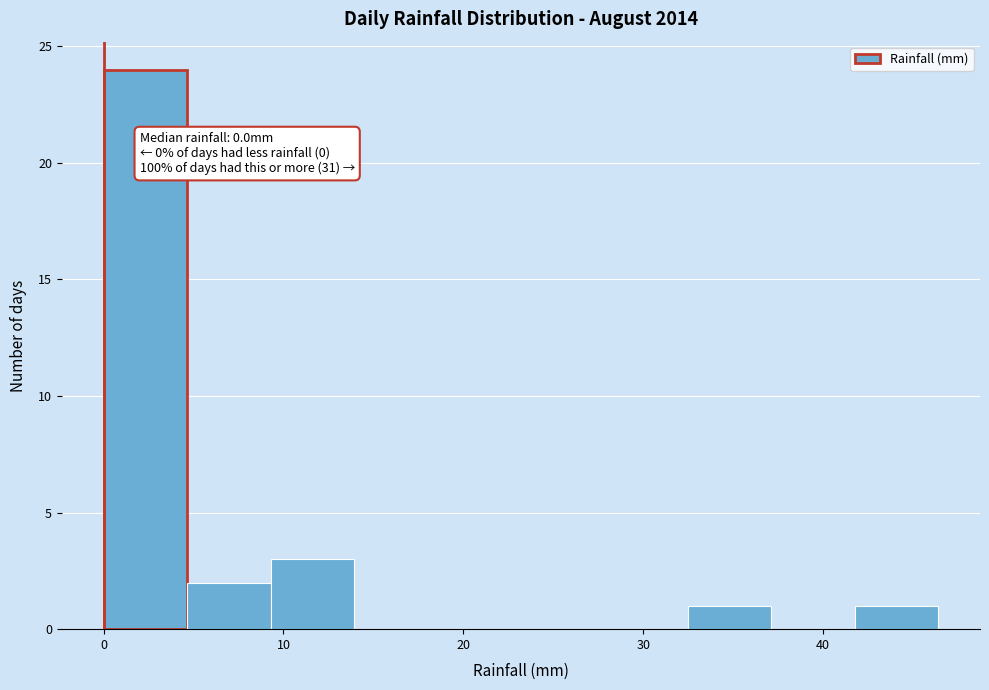

Which range on the x-axis has the tallest bar?

0 to 5